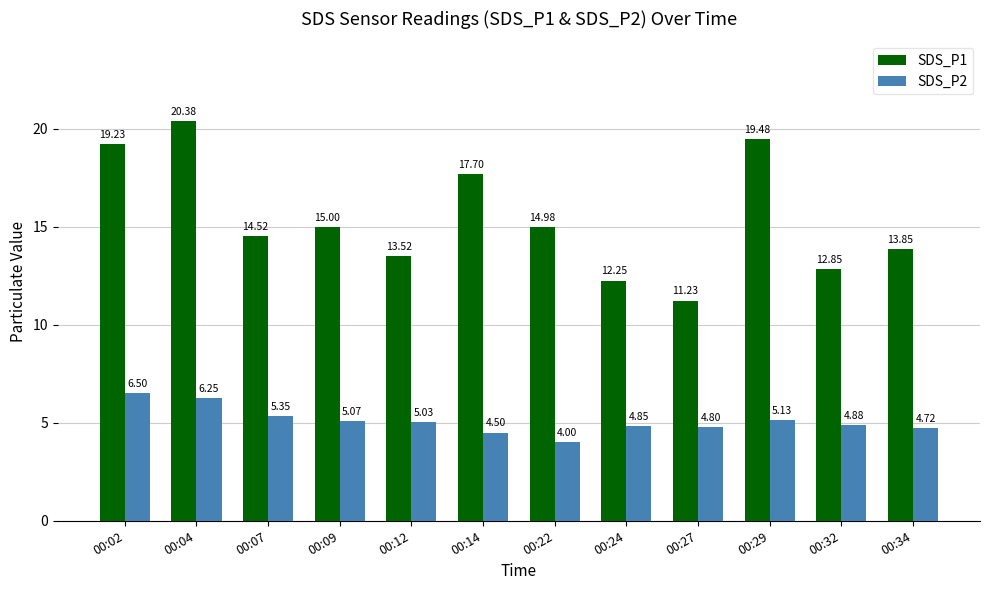

Rank the series by their average value, from lowest to highest.

SDS_P2, SDS_P1